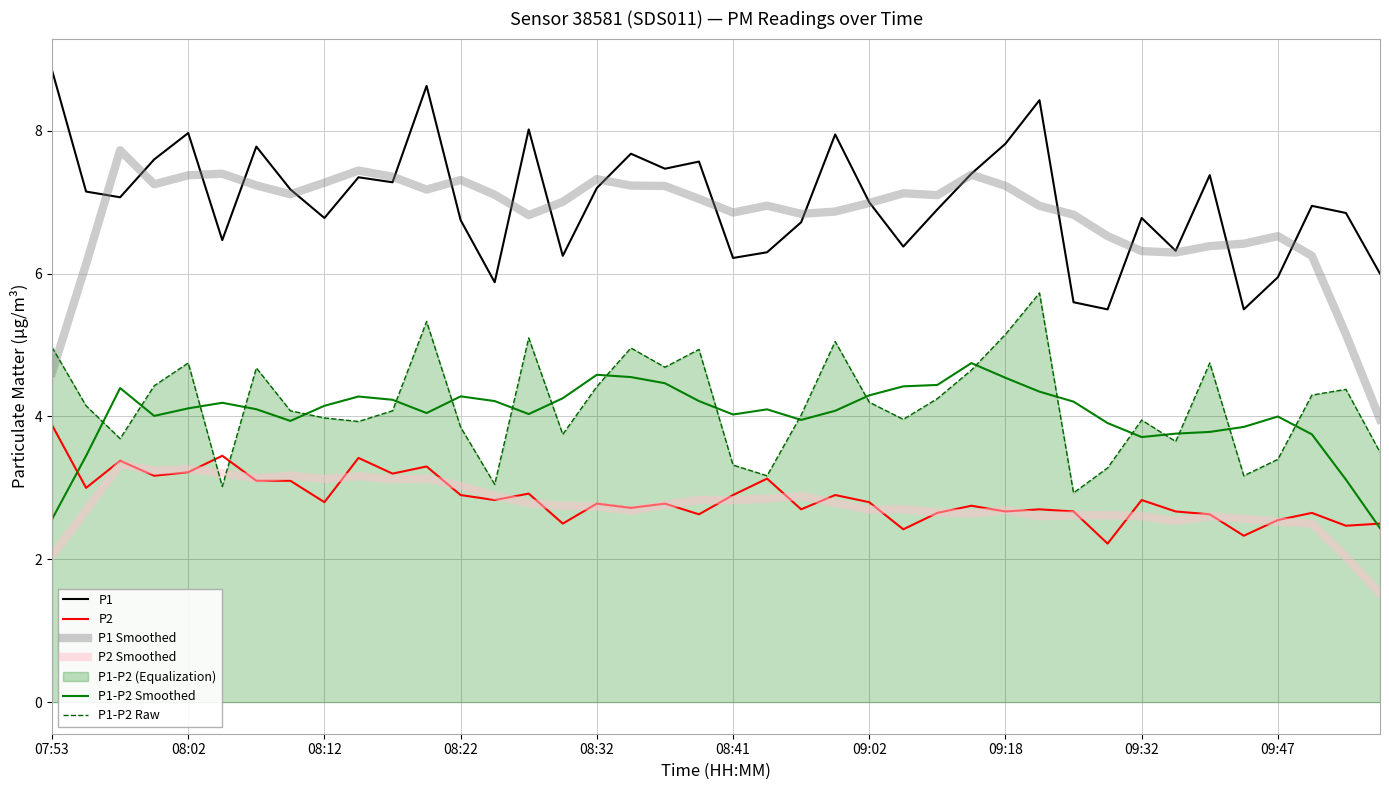

True or false: P2 Smoothed and P1 intersect in this chart.

False